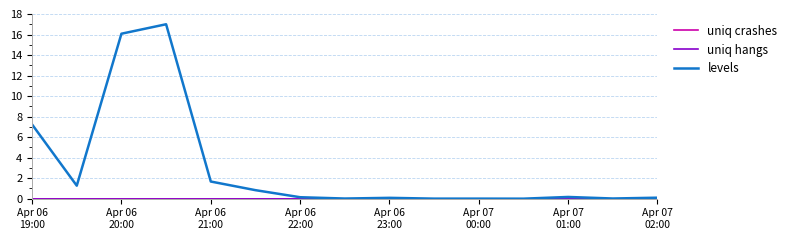

Does the chart display data point markers on the line(s)?

No